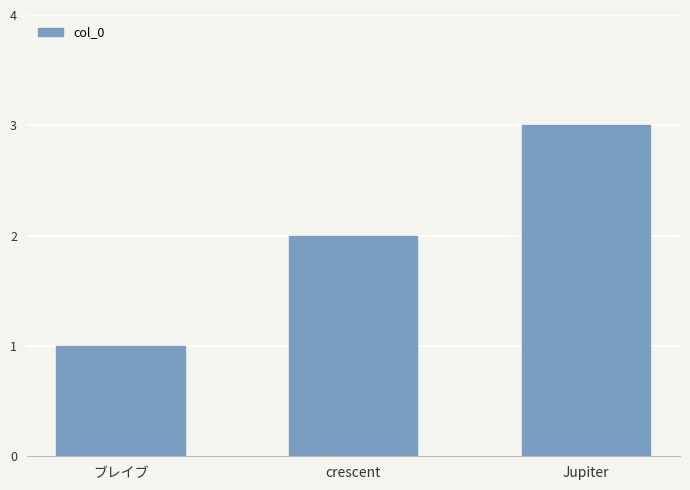

What is the label of the 2nd bar from the right?

crescent